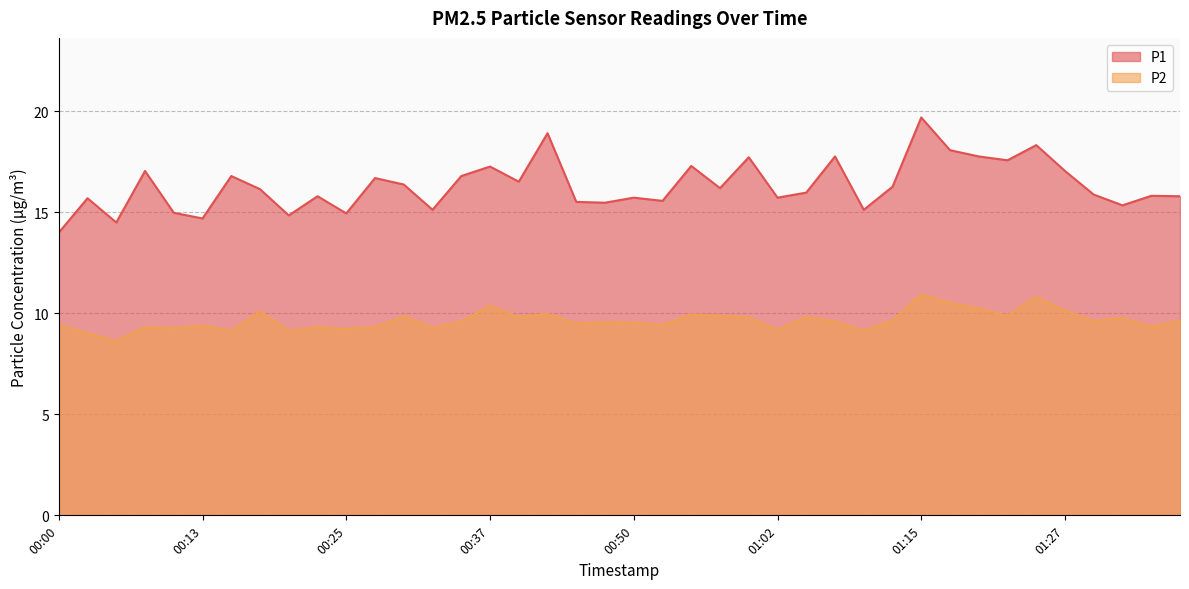

Reading right to left, list all the values displayed in this chart.

P1: 15.8	15.8	15.3	15.9	17.1	18.3	17.6	17.8	18.1	19.7	16.3	15.1	17.8	16.0	15.7	17.7	16.2	17.3	15.6	15.7	15.5	15.5	18.9	16.5	17.3	16.8	15.1	16.4	16.7	14.9	15.8	14.8	16.1	16.8	14.7	15.0	17.1	14.5	15.7	14.0
P2: 9.6	9.3	9.8	9.6	10.1	10.8	9.9	10.2	10.5	10.9	9.7	9.2	9.6	9.8	9.2	9.8	9.9	9.9	9.4	9.6	9.6	9.5	10.0	9.8	10.4	9.6	9.3	9.8	9.3	9.2	9.3	9.1	10.1	9.1	9.4	9.2	9.3	8.6	9.0	9.4